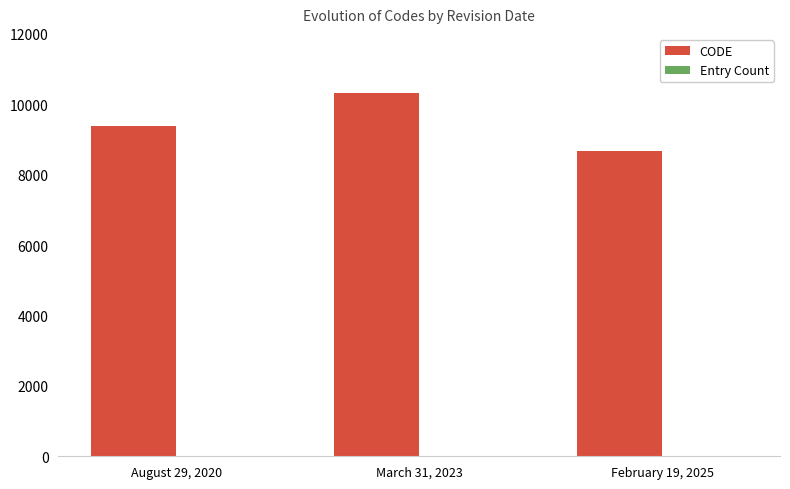

What is the approximate value of CODE at March 31, 2023?

10323